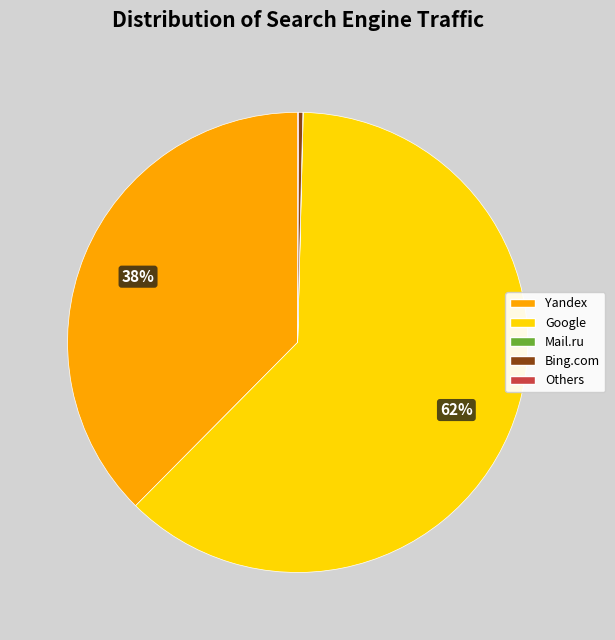

What percentage is the Yandex slice, to the nearest percent?

38%